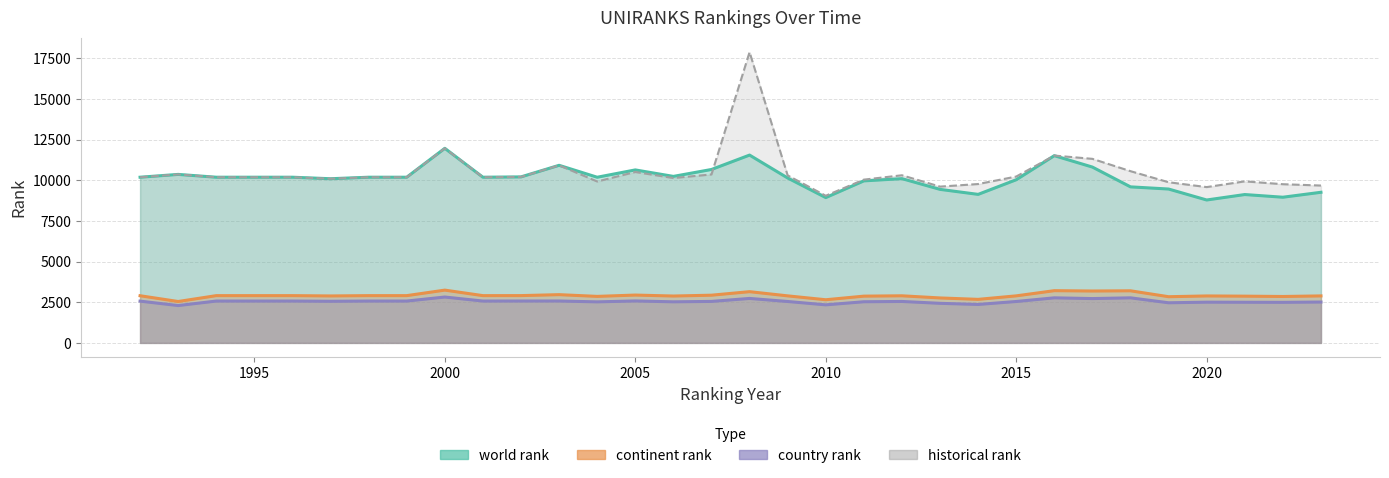

What is the difference between the maximum and minimum values in the country rank series?

524.0